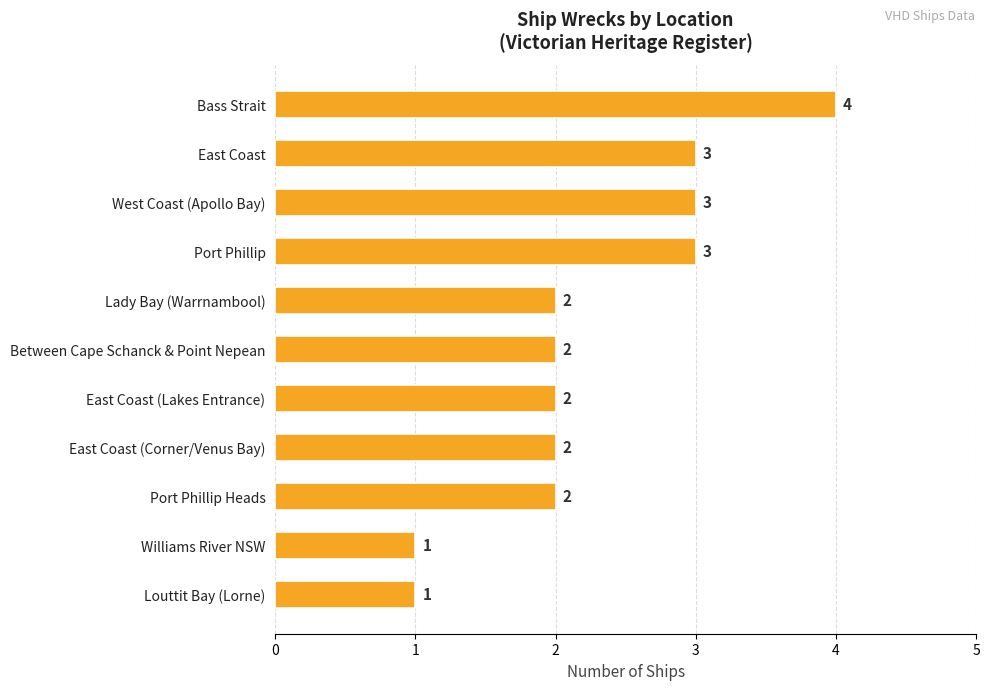

What is the approximate value at Port Phillip?

3